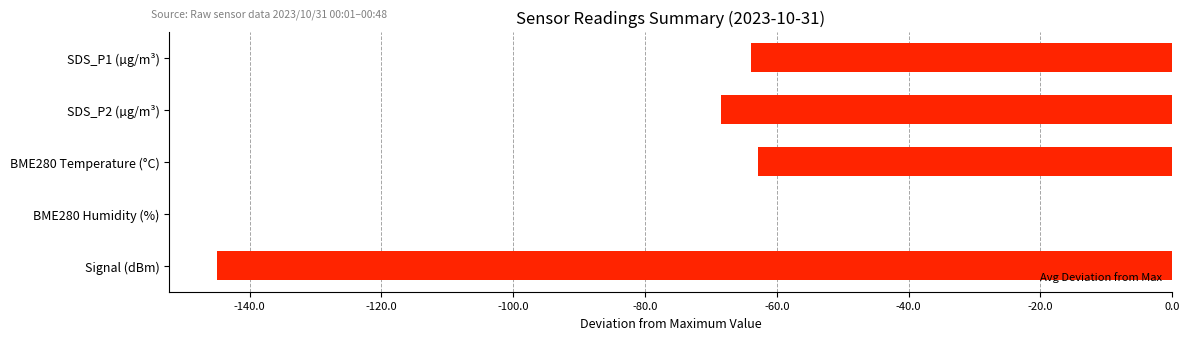

The value at Signal (dBm) is -238.7. True or false?

False